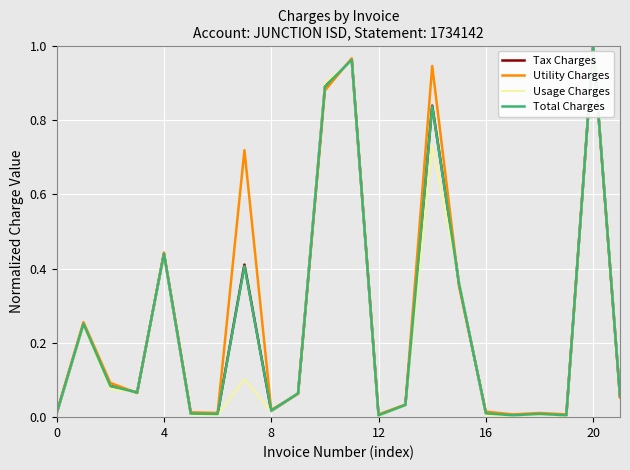

What are all the series names shown in the legend?

Tax Charges, Utility Charges, Usage Charges, Total Charges